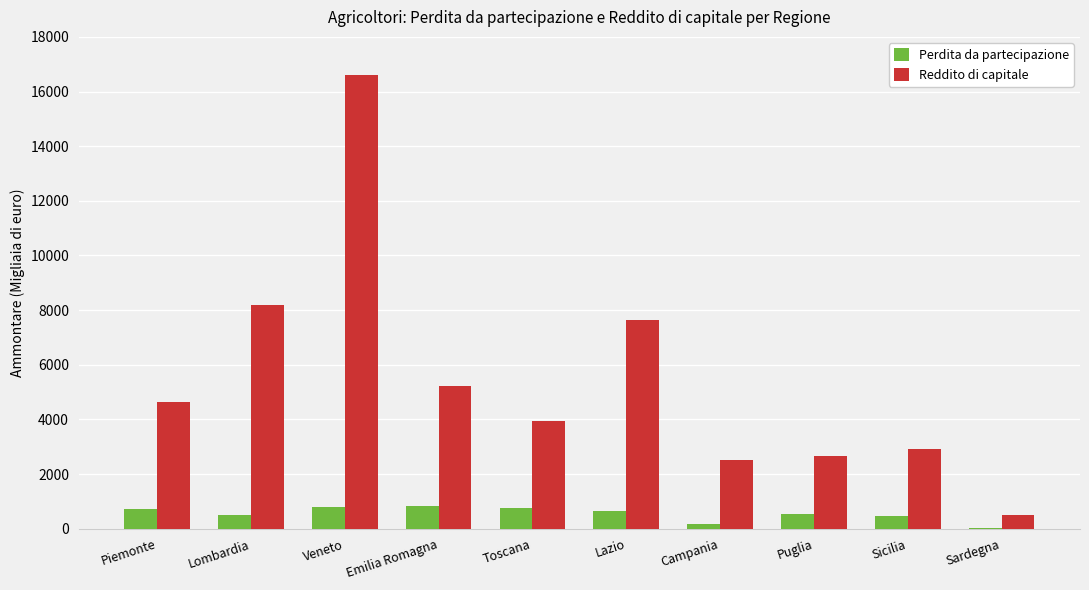

What is the sum of all Perdita da partecipazione values?

5471